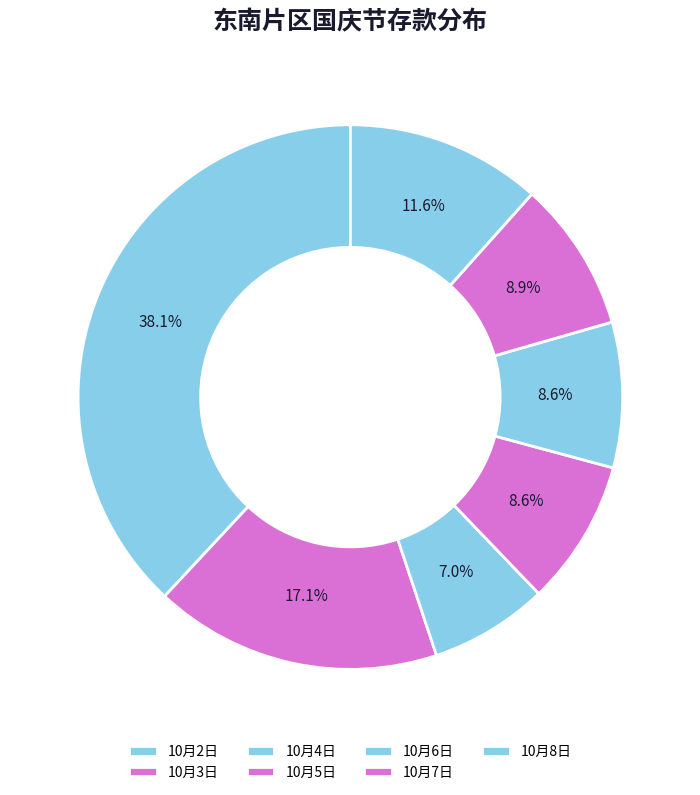

Count the number of slices in the pie.

7